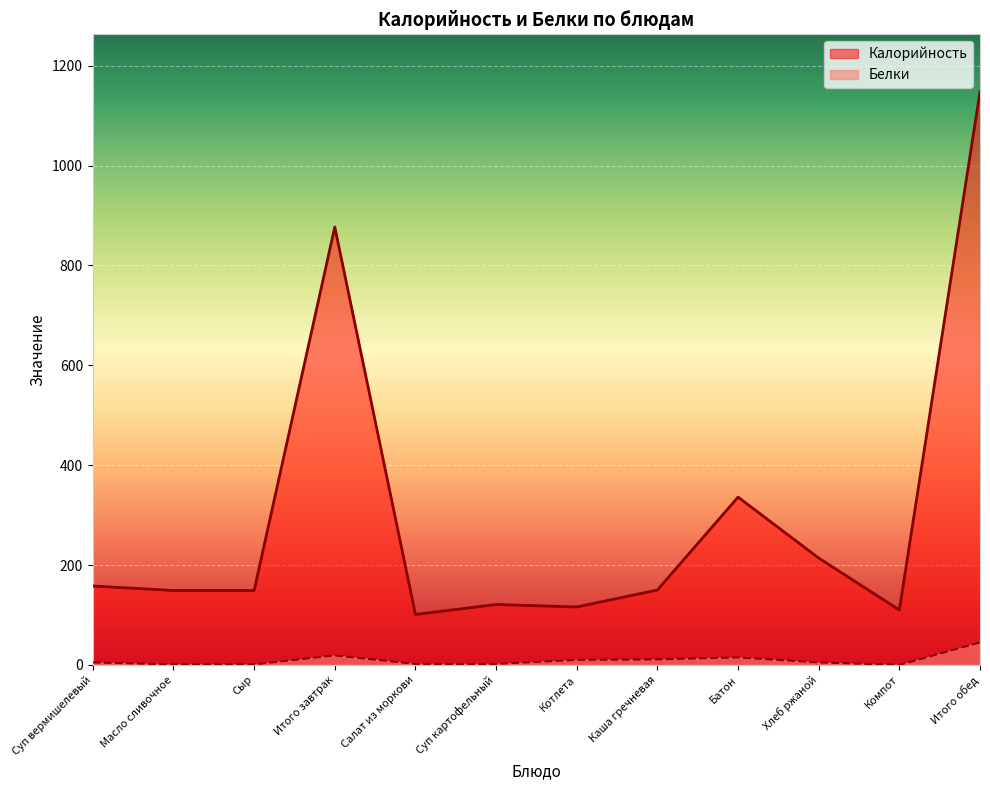

At which label does Калорийность first exceed 150?

Суп вермишелевый